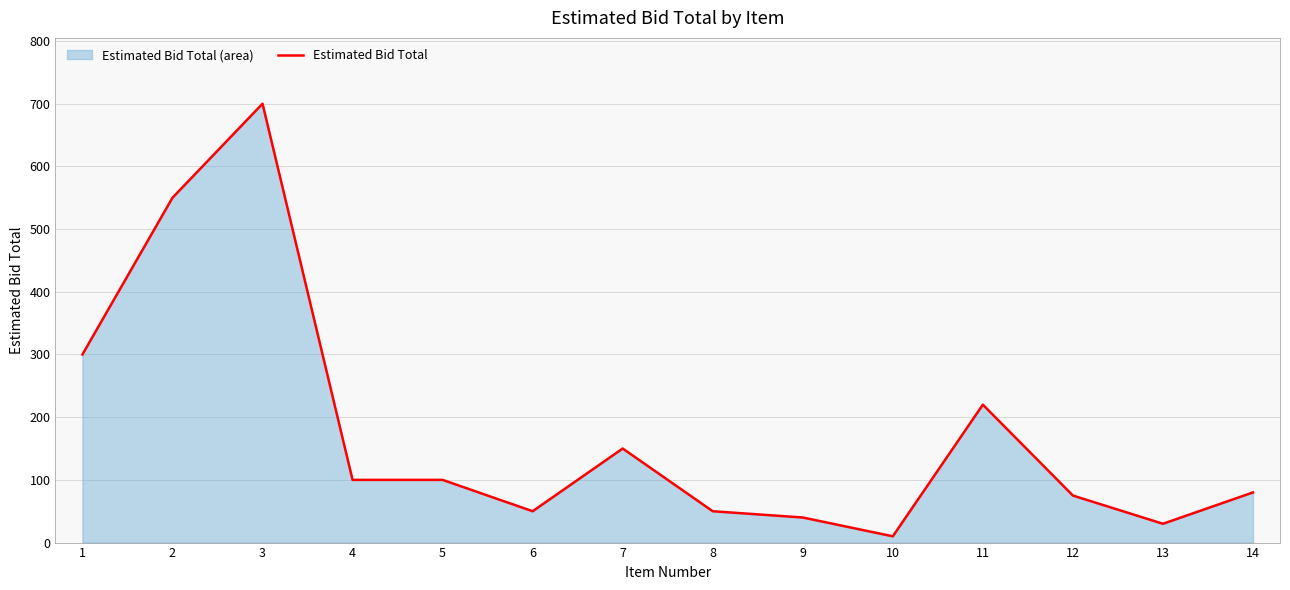

What is the difference between the maximum and minimum values?

690